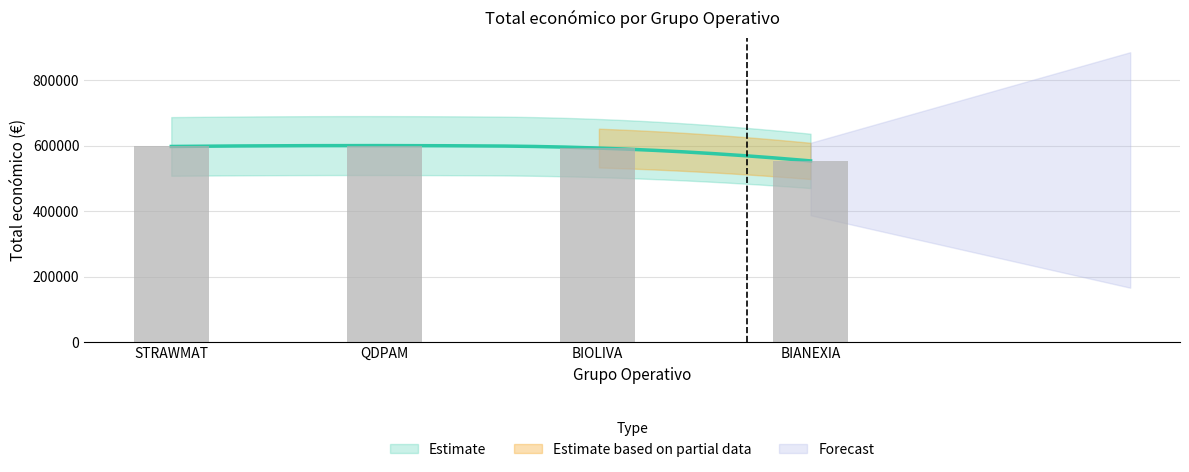

Are the bars horizontal?

No